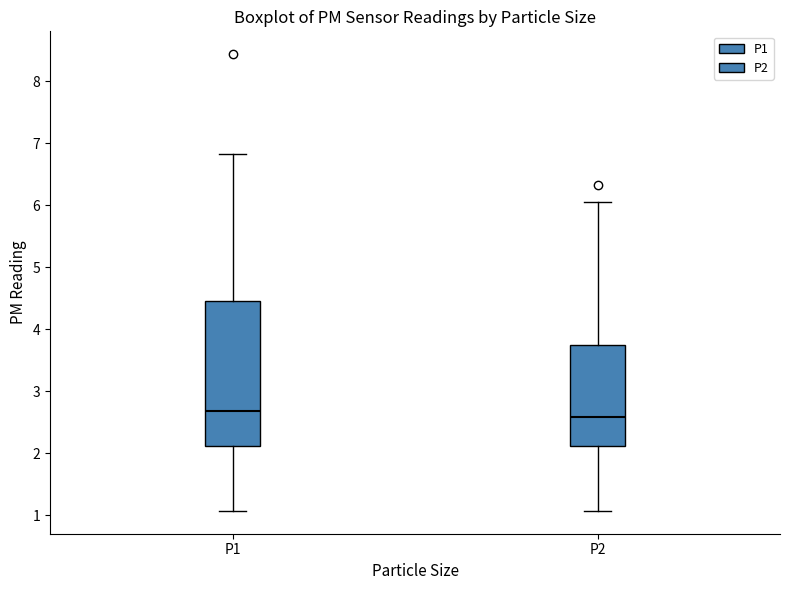

Which box is the tallest, from its lower edge to its upper edge?

P1